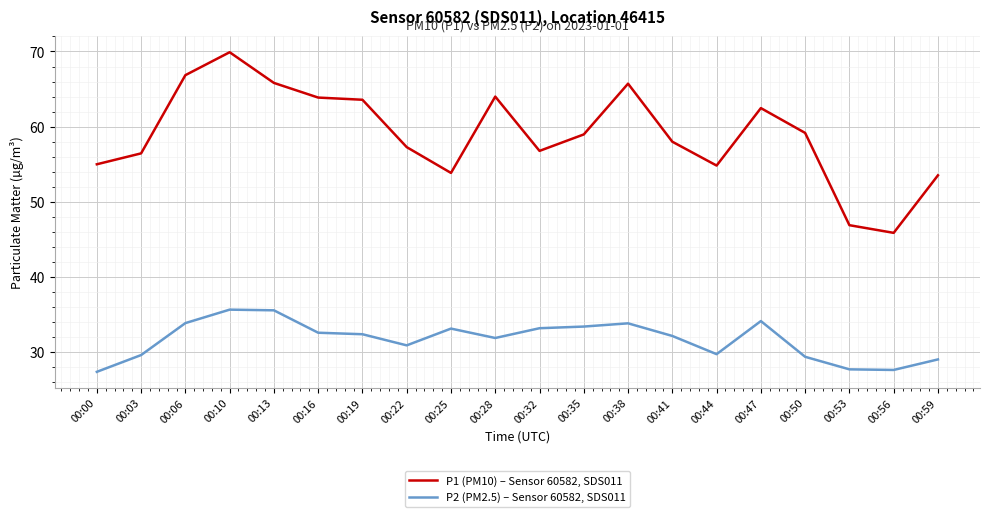

Does the chart have visible grid lines?

Yes